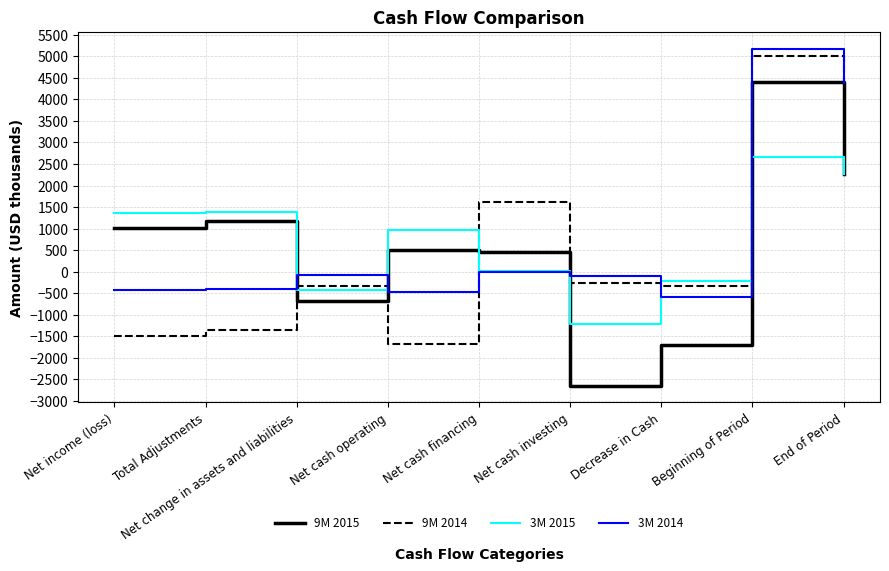

What is the spread (max minus min) of values at Beginning of Period?

2515